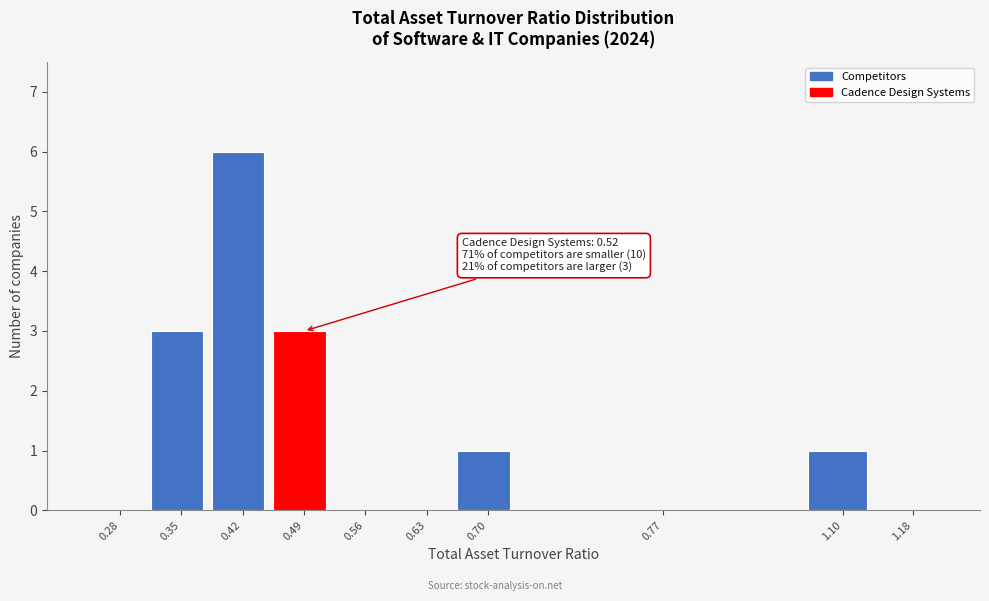

Reading left to right, extract all data points from this chart.

0.28=0	0.35=3	0.42=6	0.49=3	0.56=0	0.63=0	0.70=1	0.77=0	1.10=1	1.18=0